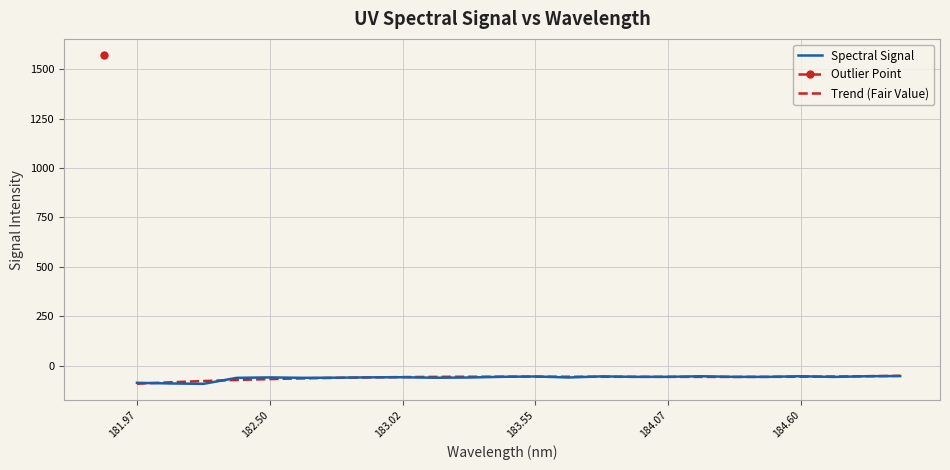

How many data points does each series have?

25